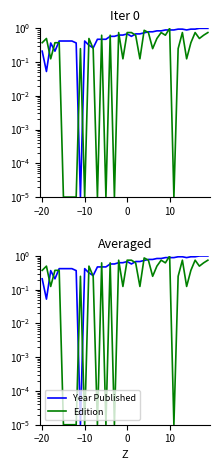

At how many categories does at least one series exceed 0?

40